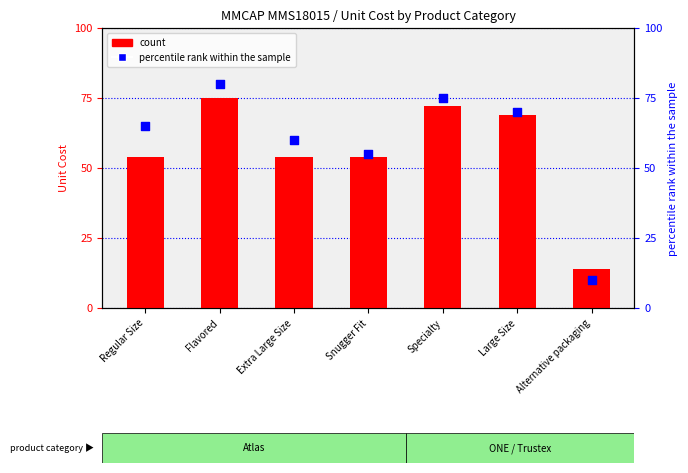

At which category is the sum across all series the highest?

Flavored